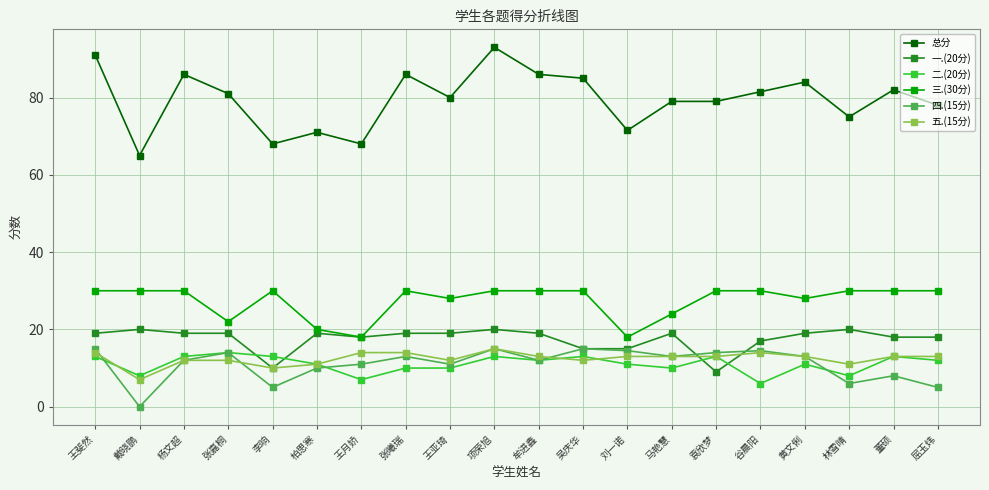

Which series has the widest spread of values?

总分